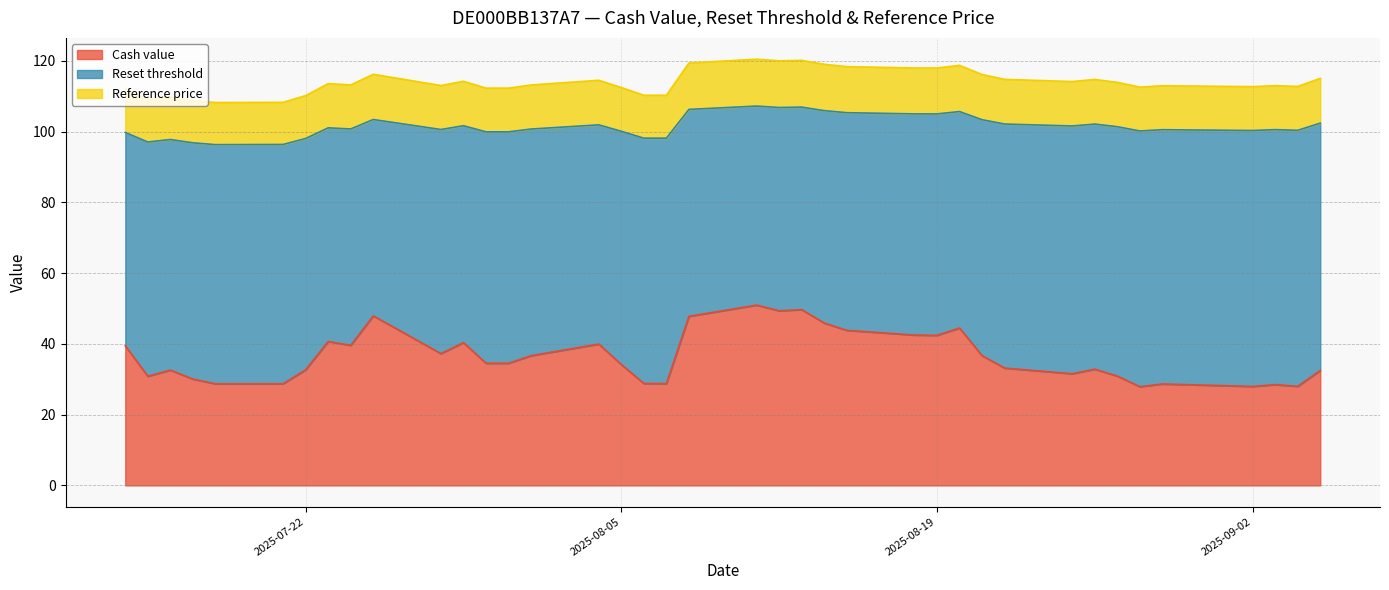

Is it true that Reference price equals 110.3 at 2025-08-06?

True